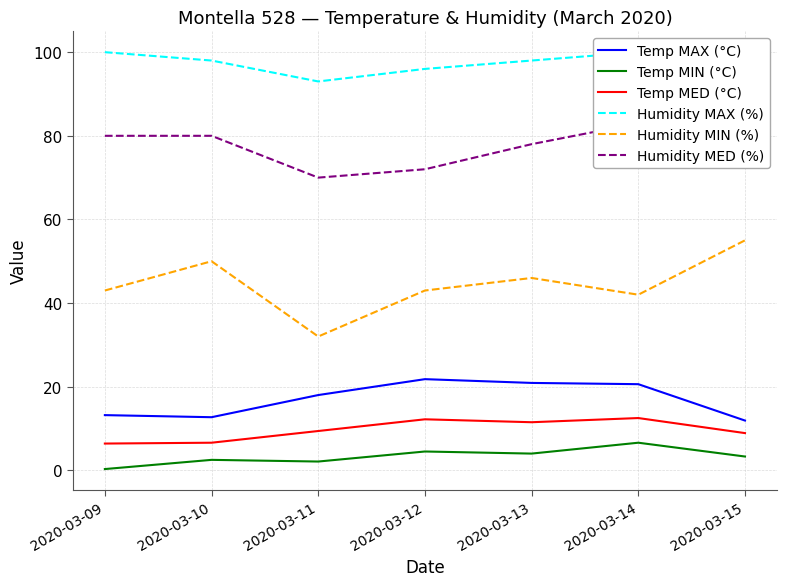

What is the highest value of the Temp MED (°C) series?

12.5